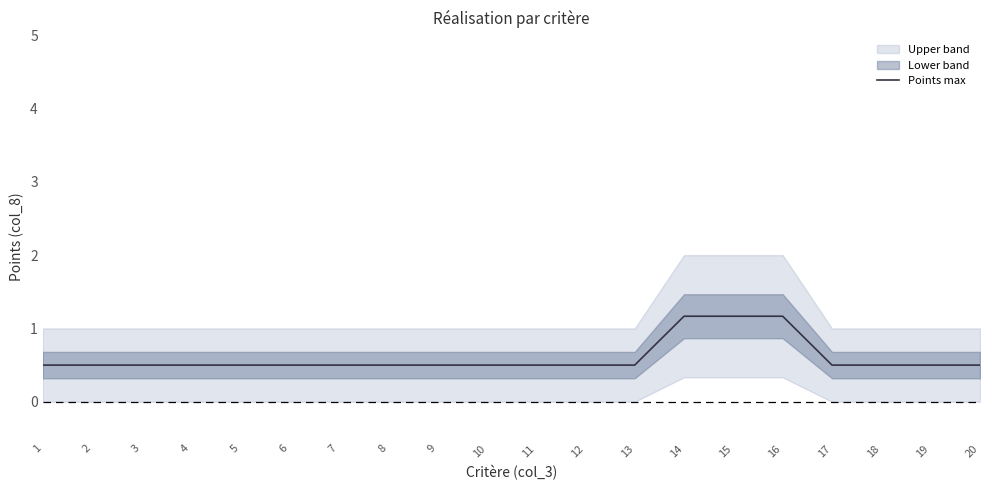

Which label corresponds to the smallest value in the chart?

1